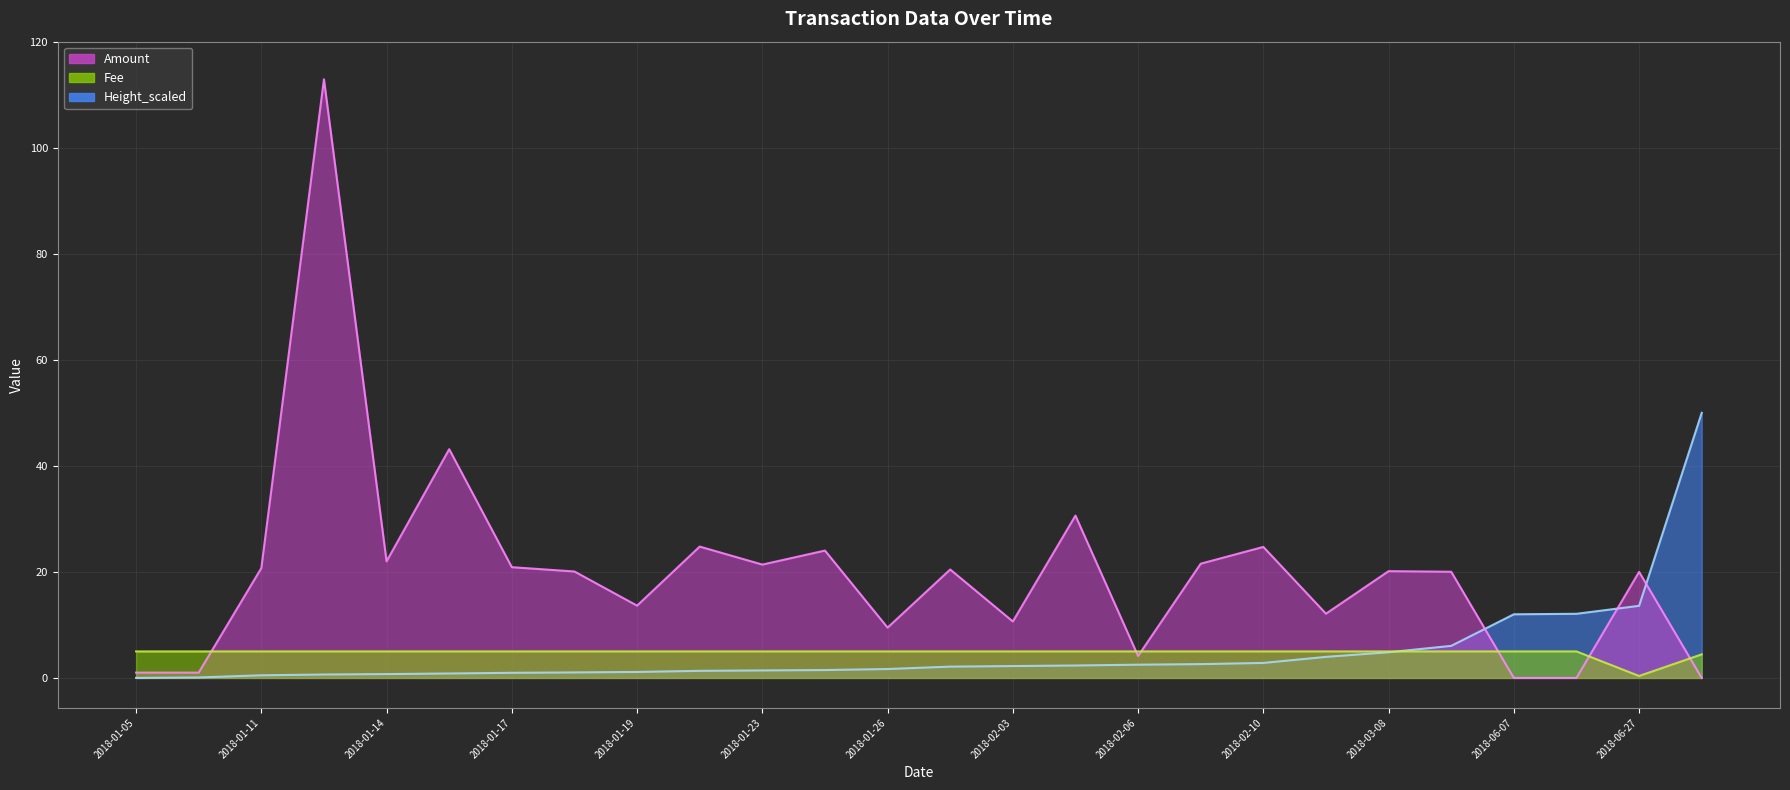

How many data points does each series have?

26